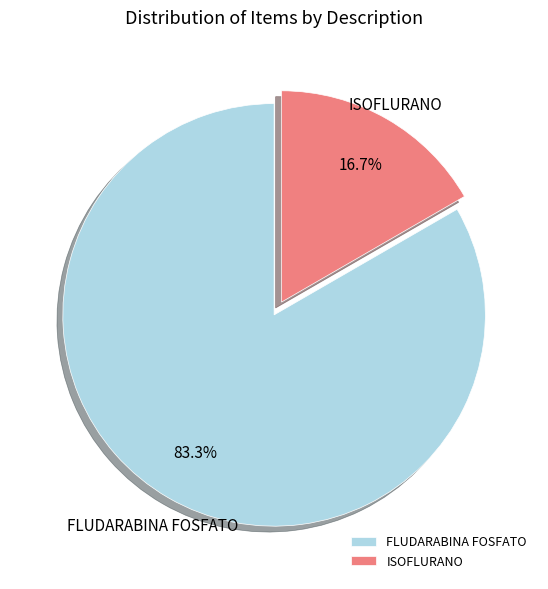

What is the total percentage of ISOFLURANO and FLUDARABINA FOSFATO?

100.0%